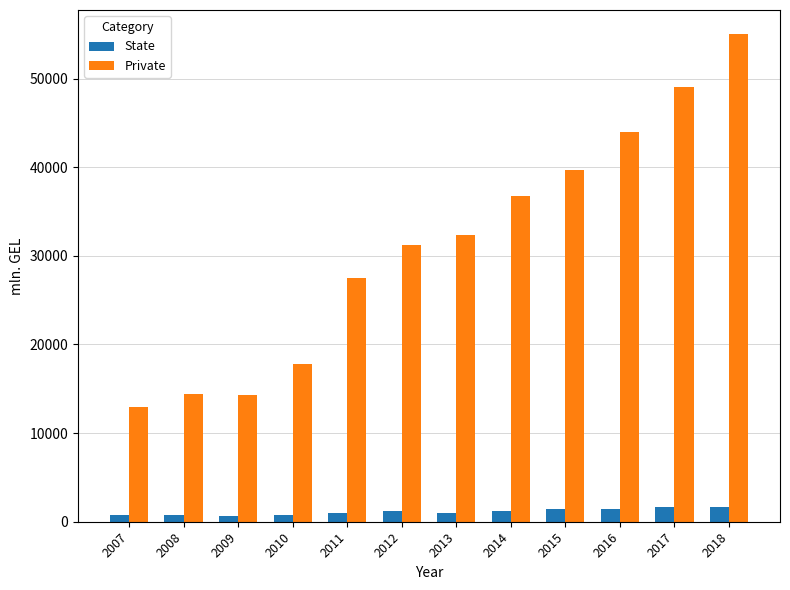

At 2008, list the series in order from smallest to largest.

State, Private